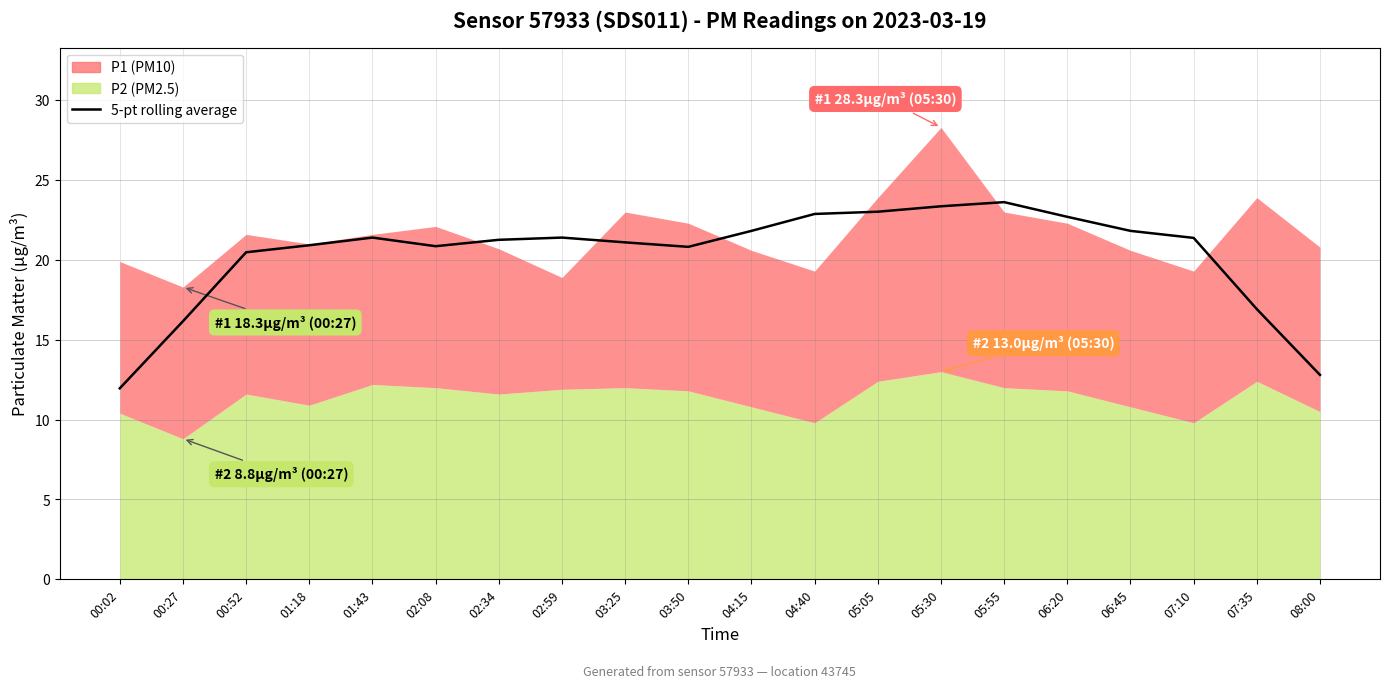

What value does the data have at 01:18?

20.9